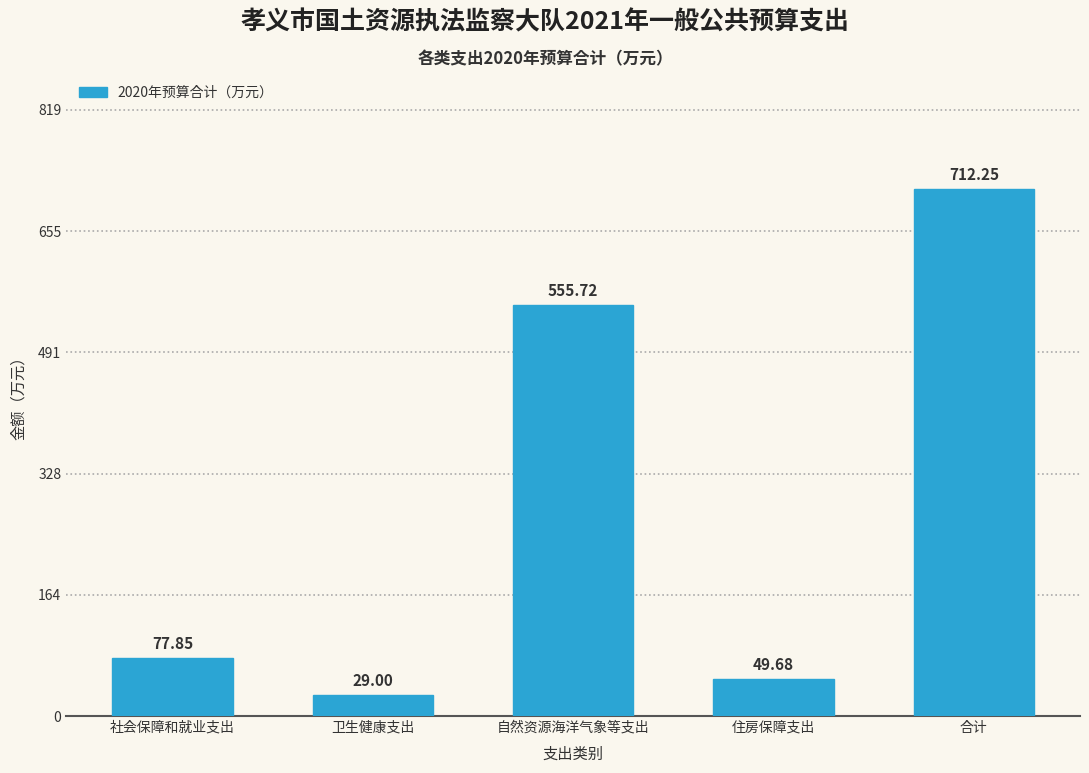

Which label corresponds to the smallest value in the chart?

卫生健康支出